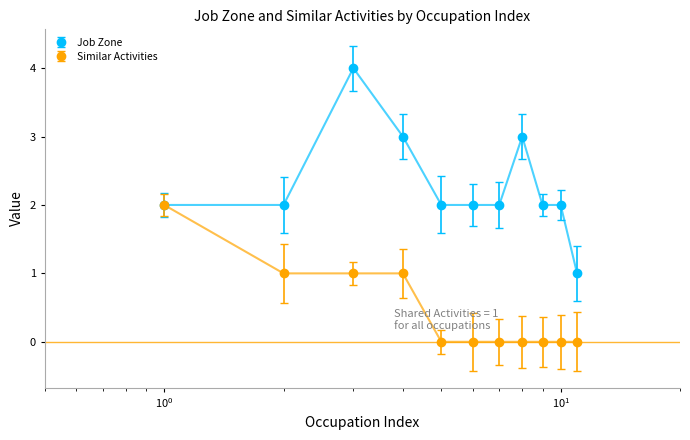

Reading left to right, transcribe all the data shown in this chart.

Job Zone: Railroad Brake Signal and Switch=2	Wellhead Pumpers=2	Airline Pilots=4	Captains Mates and Pilots=3	Gas Compressor Station=2	Hoist and Winch Operators=2	Transportation Vehicle Equipment=2	Aviation Inspectors=3	Locomotive Engineers=2	Sailors and Marine Oilers=2	Conveyor Operators and Tenders=1
Similar Activities: Railroad Brake Signal and Switch=2	Wellhead Pumpers=1	Airline Pilots=1	Captains Mates and Pilots=1	Gas Compressor Station=0	Hoist and Winch Operators=0	Transportation Vehicle Equipment=0	Aviation Inspectors=0	Locomotive Engineers=0	Sailors and Marine Oilers=0	Conveyor Operators and Tenders=0